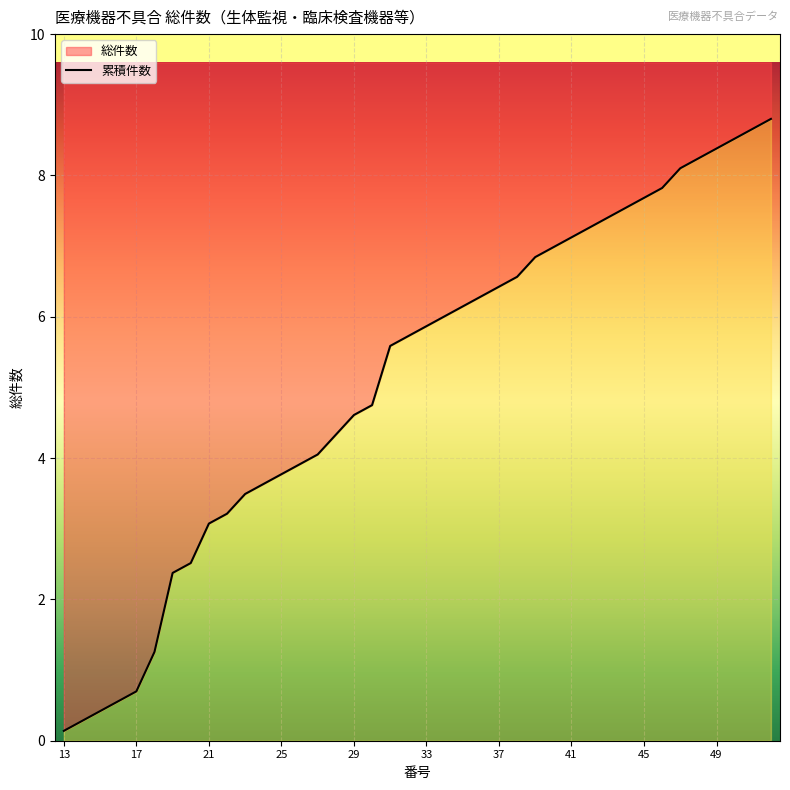

What is the minimum value shown in the chart?

0.1